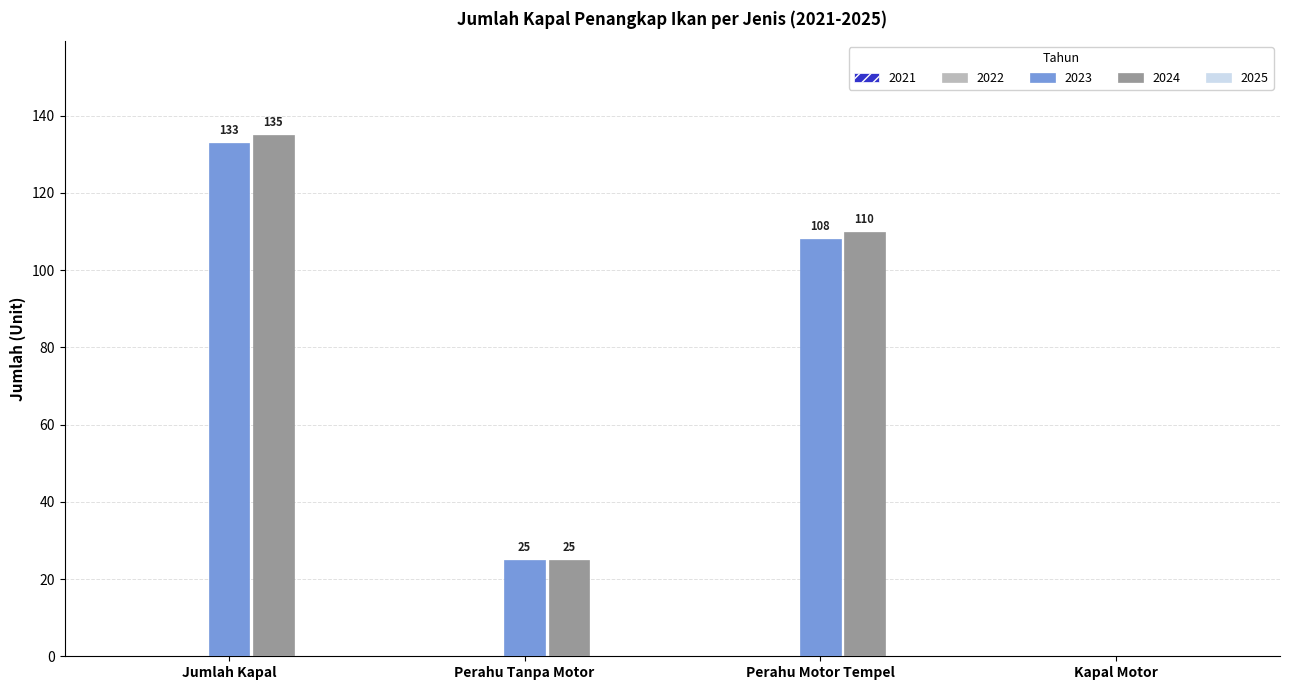

Between Perahu Motor Tempel and Kapal Motor, which series saw the biggest shift?

2024